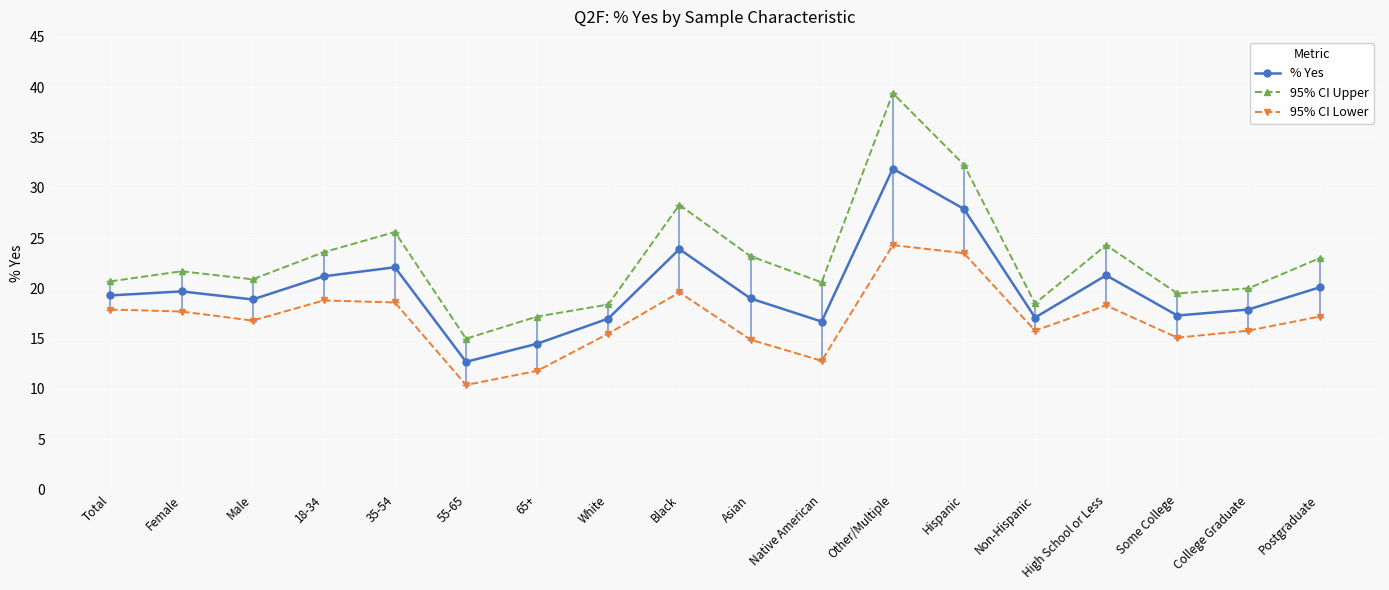

True or false: % Yes and 95% CI Upper intersect in this chart.

False